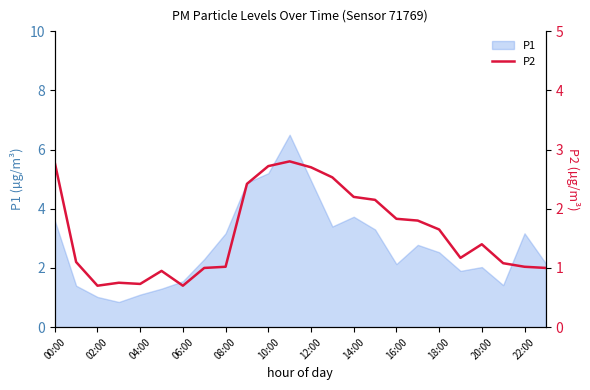

True or false: the data shows 0.5 at 10:00.

False